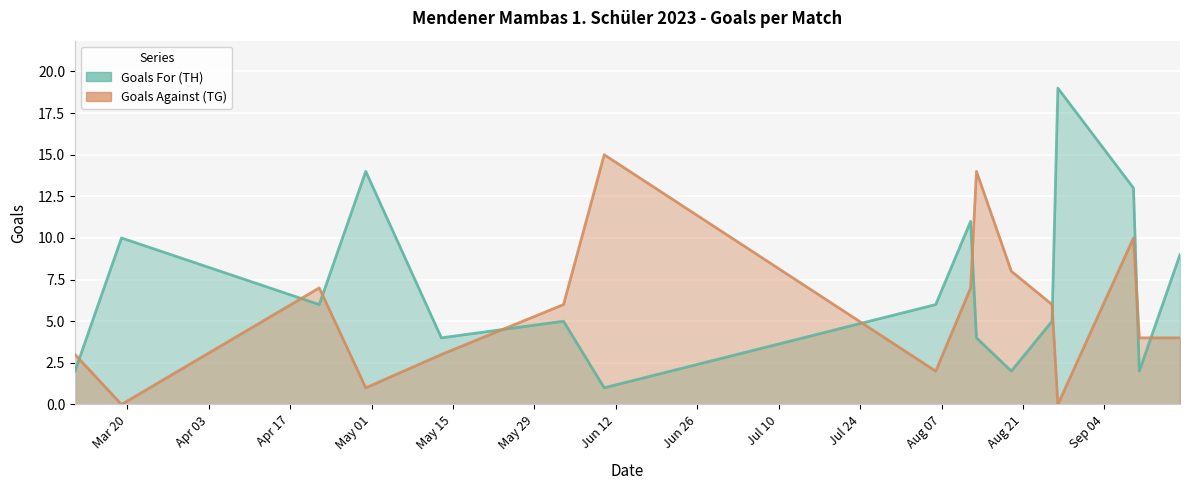

Between 2023-04-22 and 2023-09-09, which series saw the biggest shift?

Goals For (TH)